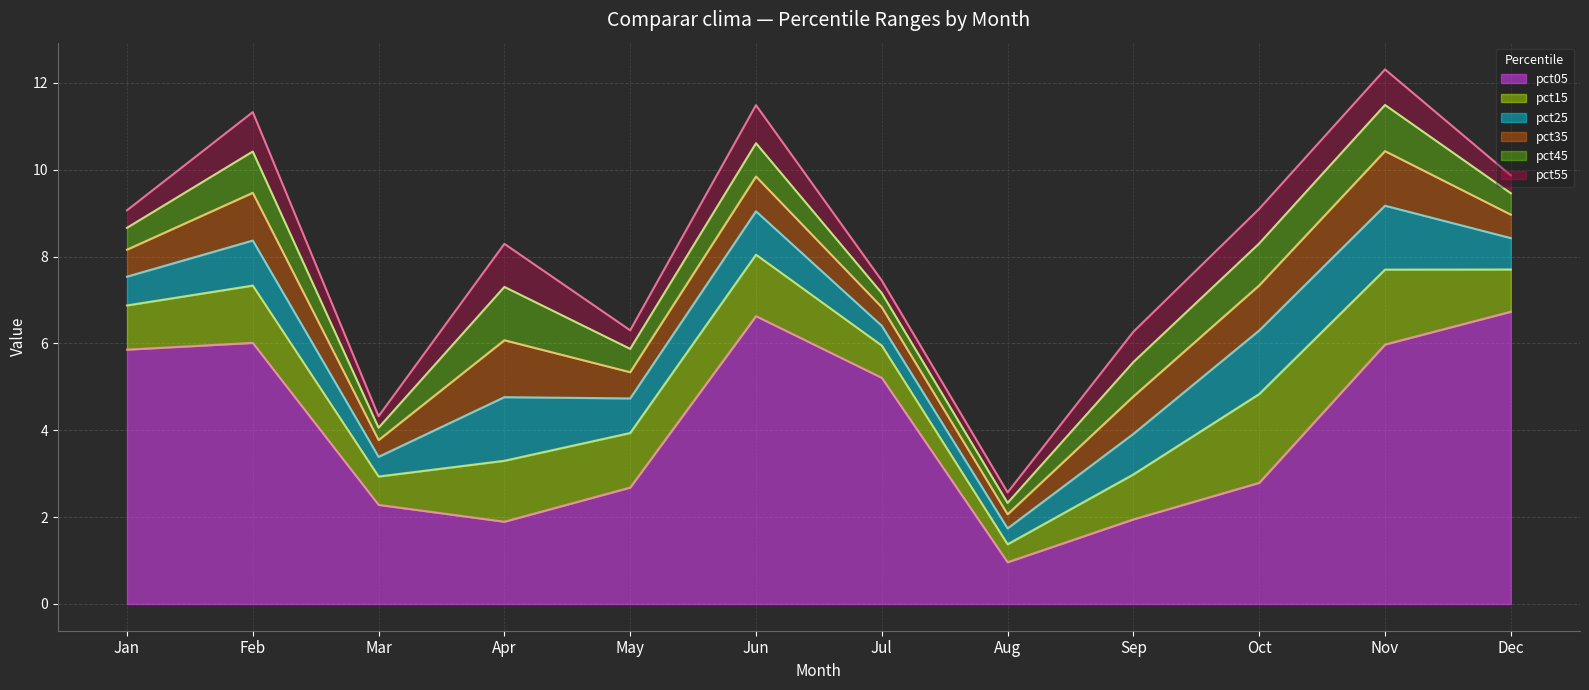

At how many categories does at least one series exceed 6?

3